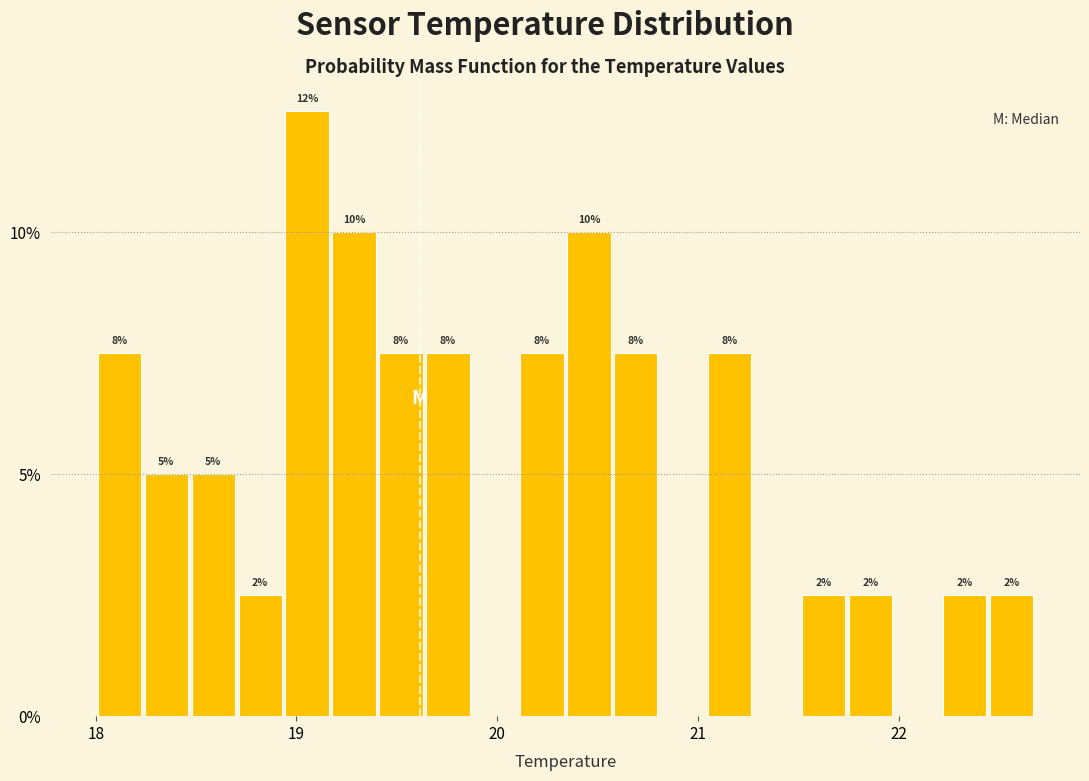

Around what value on the x-axis is the tallest bar? Give the approximate position of its centre, as read against the axis.

19.1